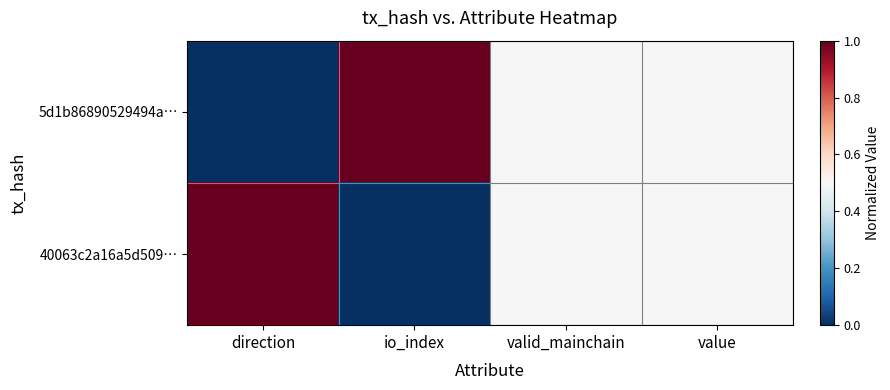

Which series changed the most between direction and valid_mainchain?

5d1b86890529494a…